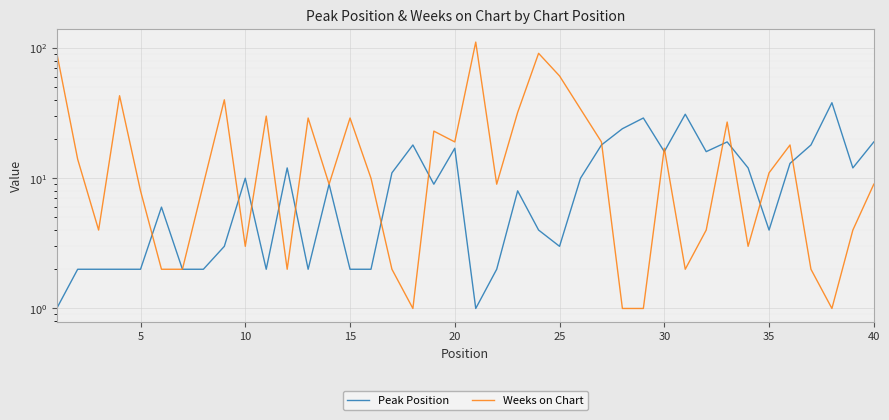

Is this an area chart (filled region under the line)?

No